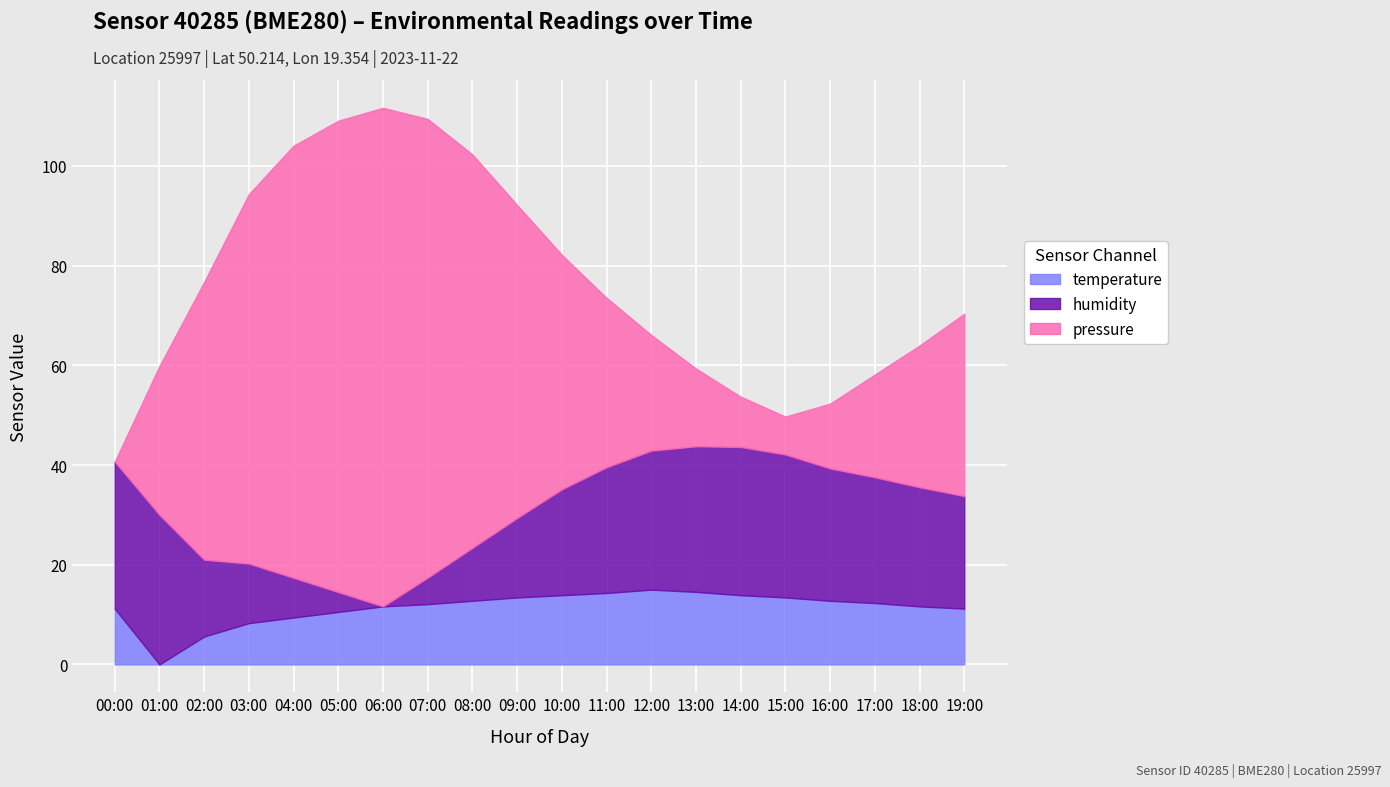

Read the temperature value at 03:00.

8.3